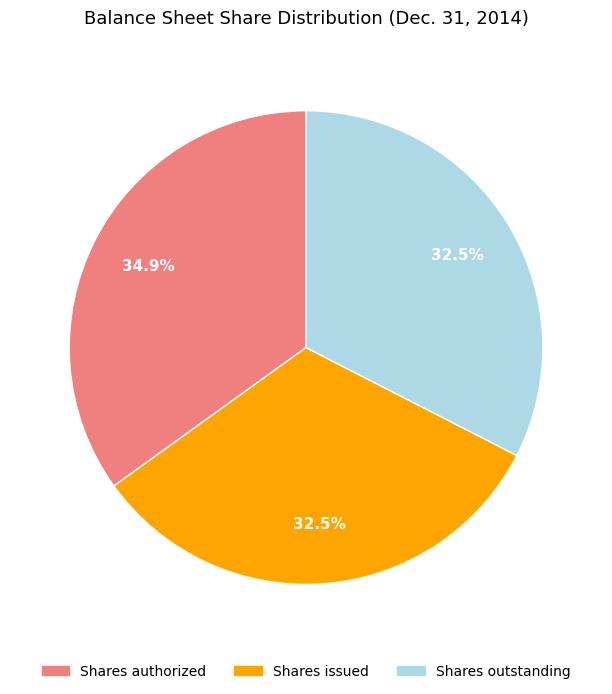

To the nearest percent, what is the combined percentage of Shares authorized and Shares outstanding?

67%